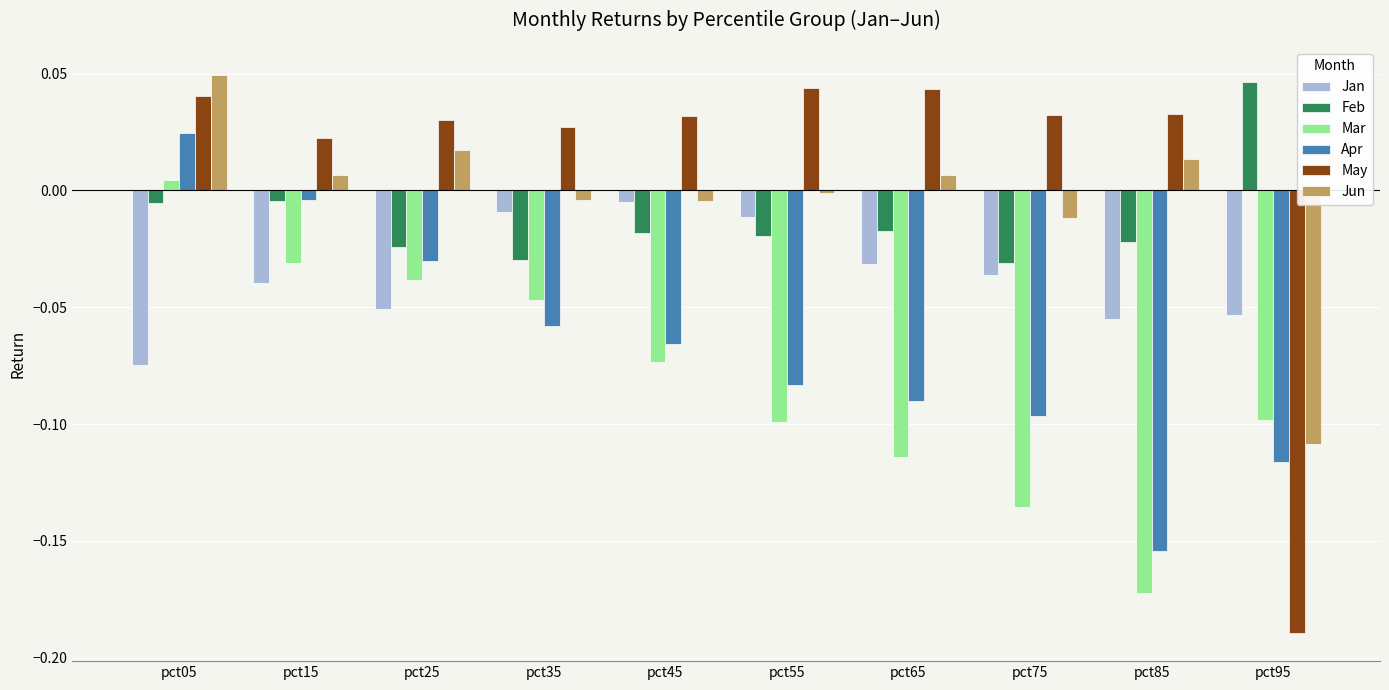

The Jan series shows -0.0 at pct75. True or false?

True